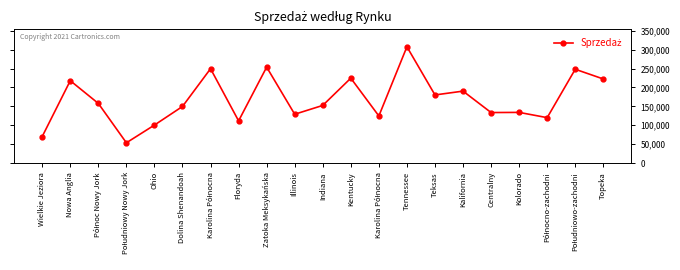

Reading left to right, list all the values displayed in this chart.

Wielkie Jeziora=70261	Nowa Anglia=217858	Północ Nowy Jork=157774	Południowy Nowy Jork=53670	Ohio=100512	Dolina Shenandoah=149742	Karolina Północna=249535	Floryda=111606	Zatoka Meksykańska=253703	Illinois=129148	Indiana=152471	Kentucky=224524	Karolina Północna=124600	Tennessee=307490	Teksas=180167	Kalifornia=190264	Centralny=133628	Kolorado=134039	Północno-zachodni=120143	Południowo-zachodni=248098	Topeka=222389